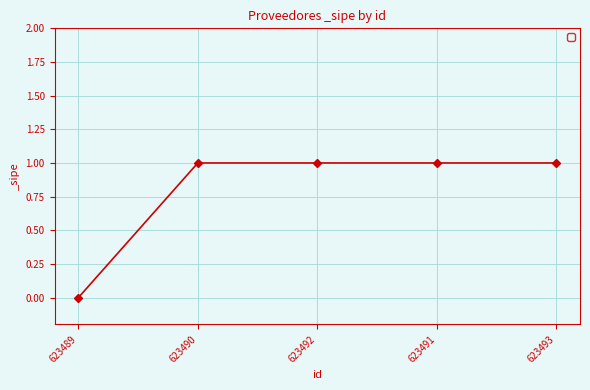

What is the sum of the values at 623491 and 623490?

2